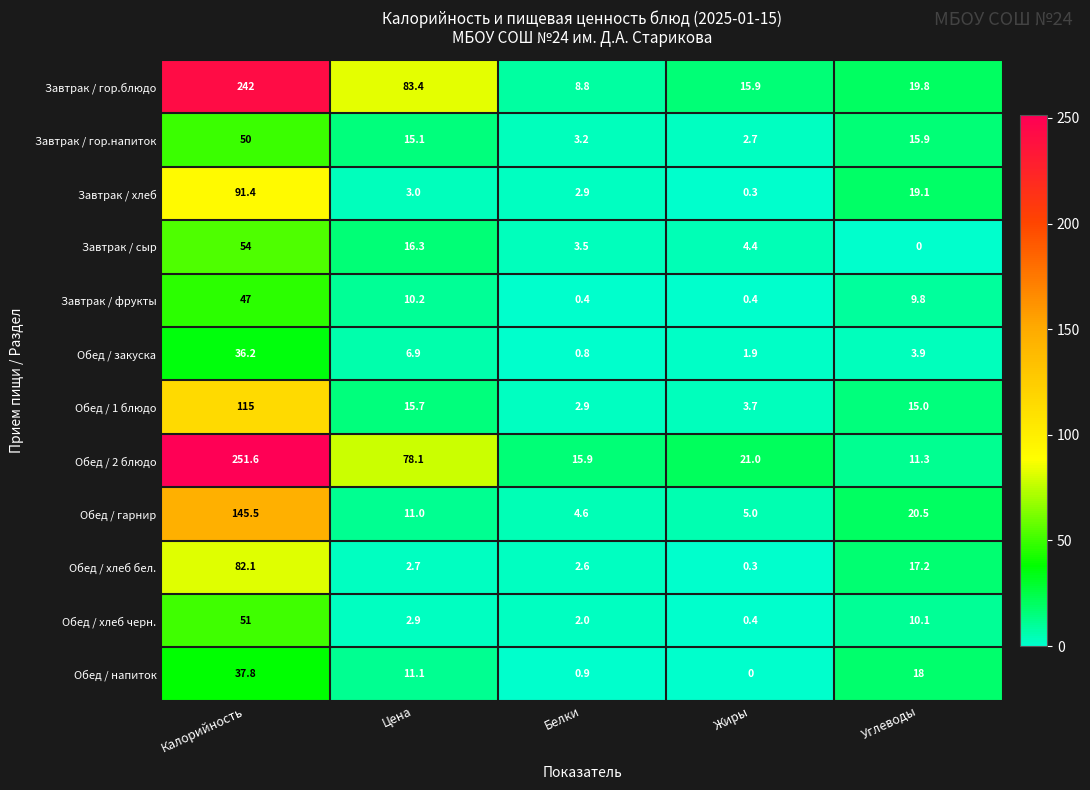

Where is Завтрак / фрукты nearest to the value 23?

Цена